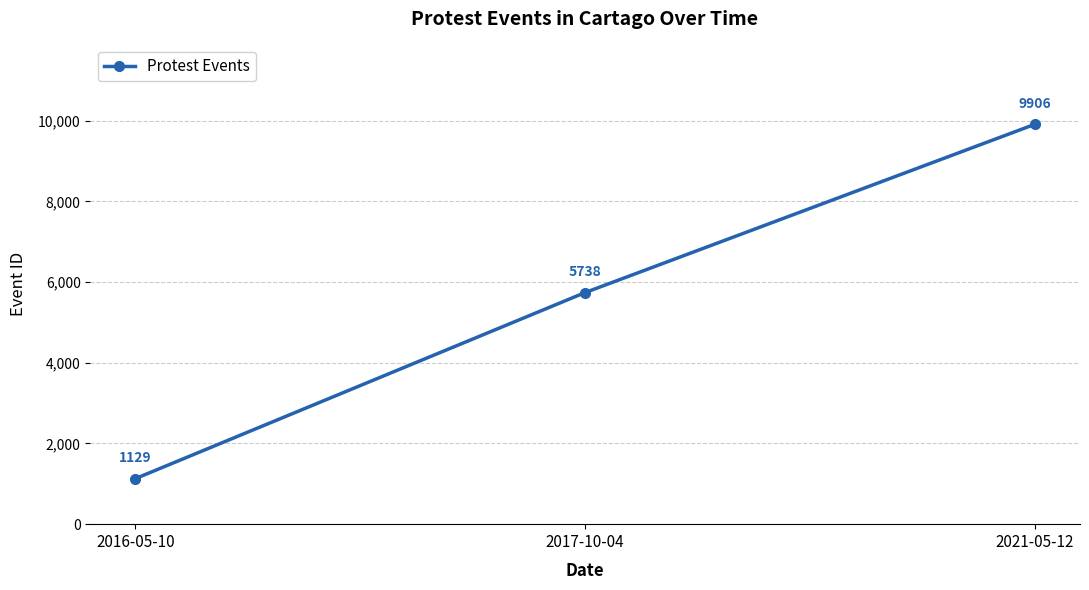

How many series are shown in this chart?

1